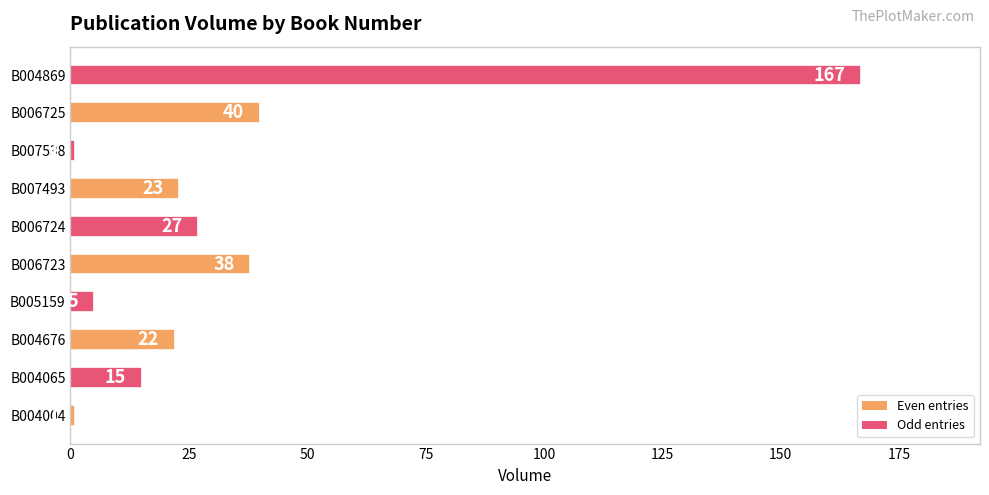

Count the number of categories in the chart.

10